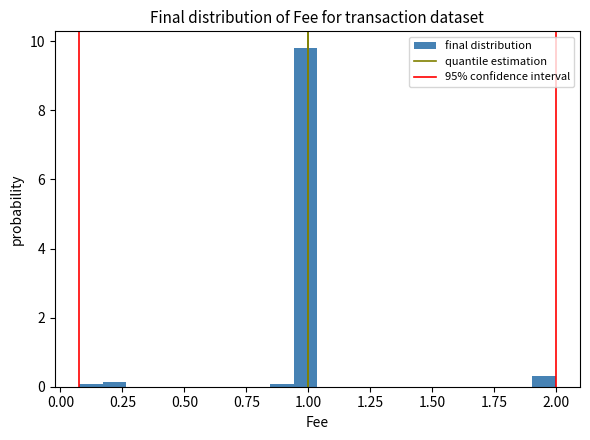

Around what value on the x-axis is the tallest bar? Give the approximate position of its centre, as read against the axis.

1.00